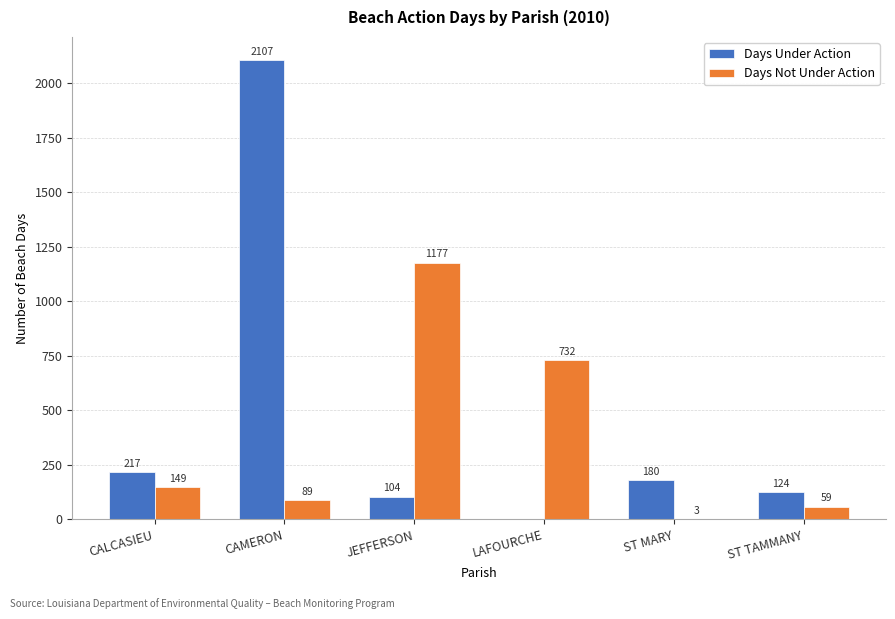

What is the greatest value displayed?

2107